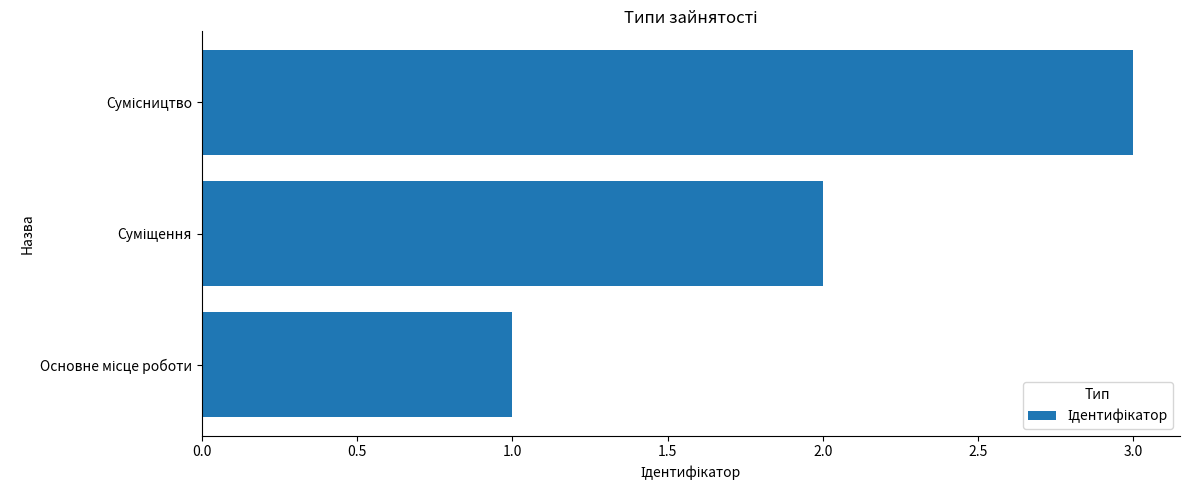

How many bars are there in total?

3